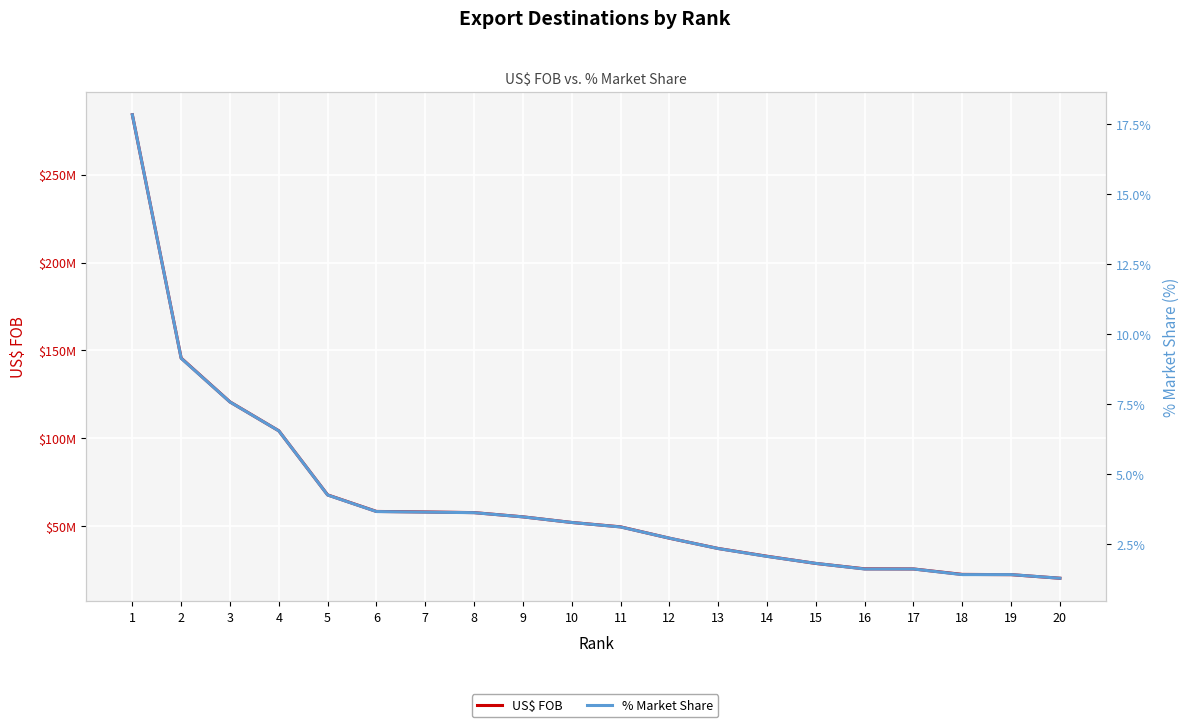

What is the spread (max minus min) of values at 13?

37426273.6